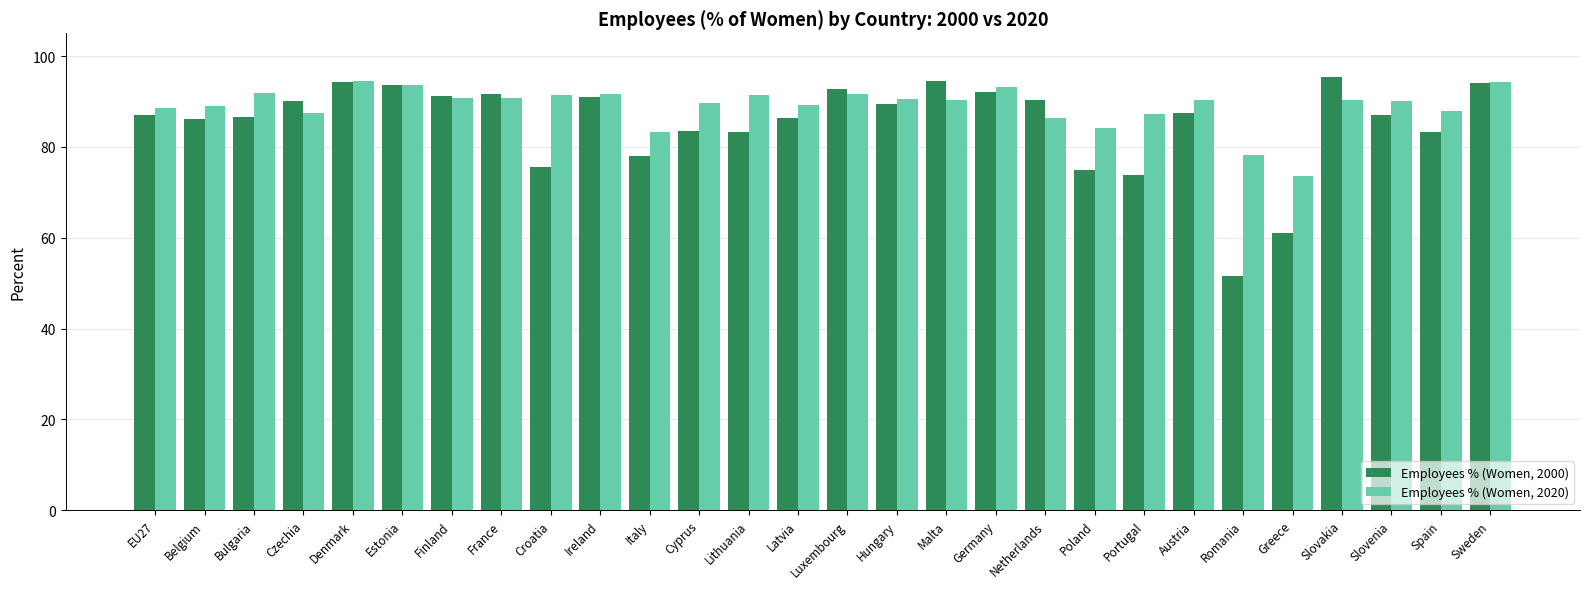

At which category does the chart reach its minimum across all series?

Romania